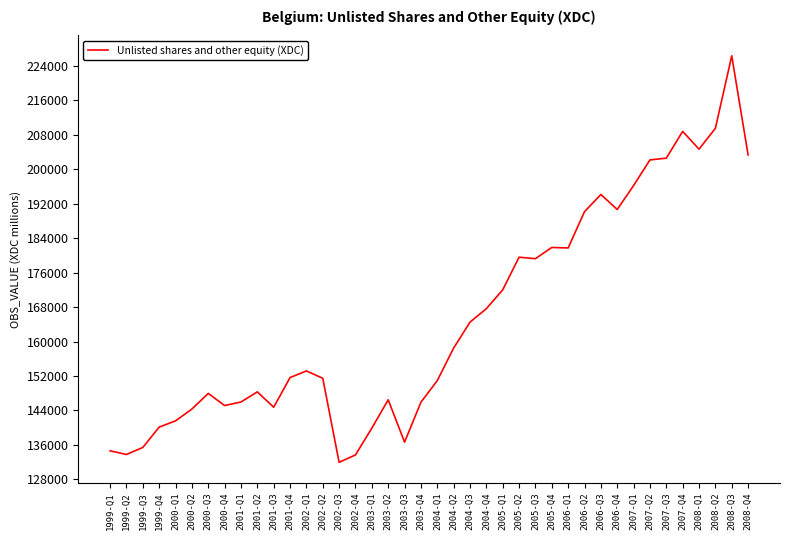

What is the difference between the maximum and minimum values?

94395.3